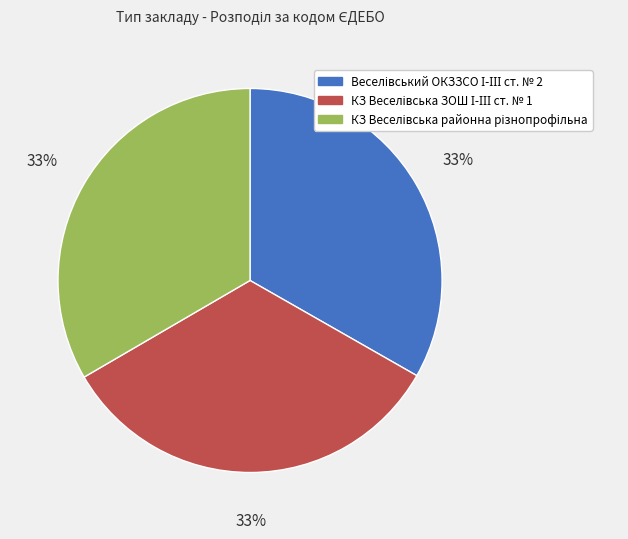

Is there a majority slice in this chart?

No